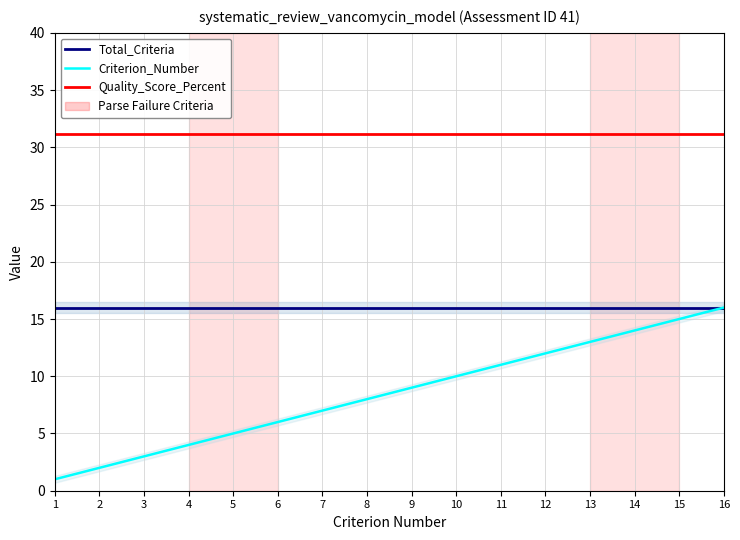

What is the sum of the Criterion_Number values at 10 and 15?

25.0